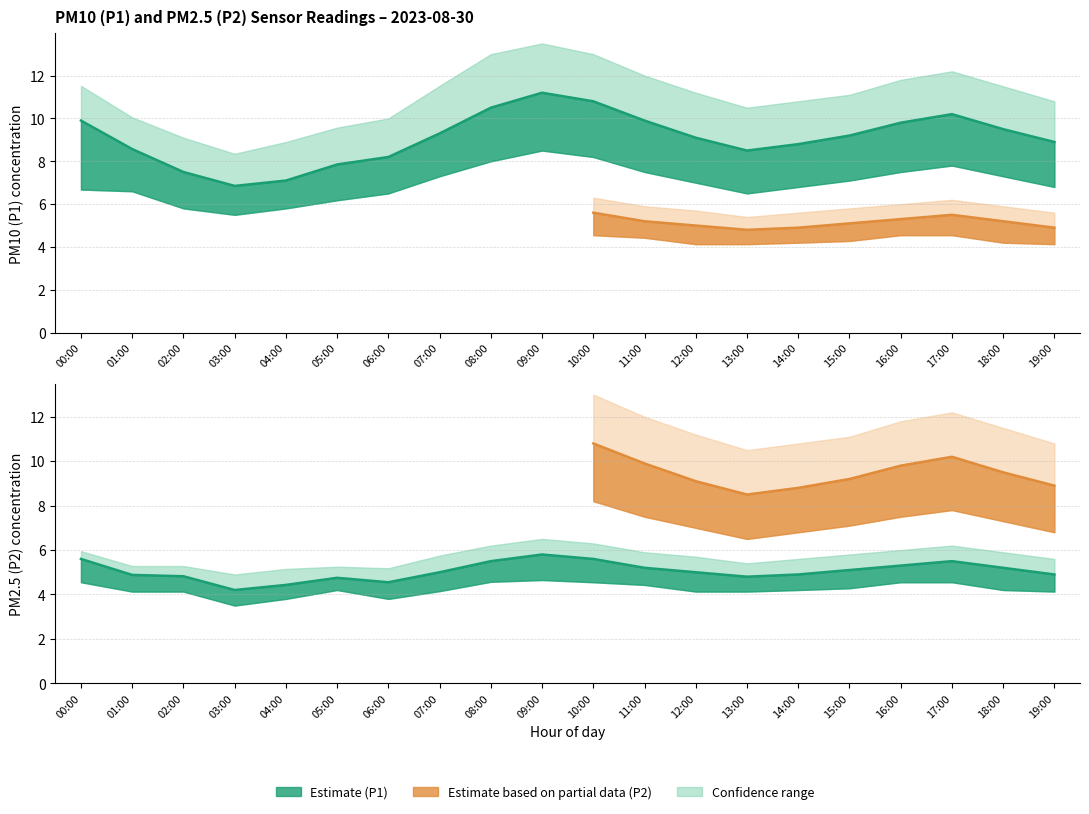

Does the chart display data point markers on the line(s)?

No